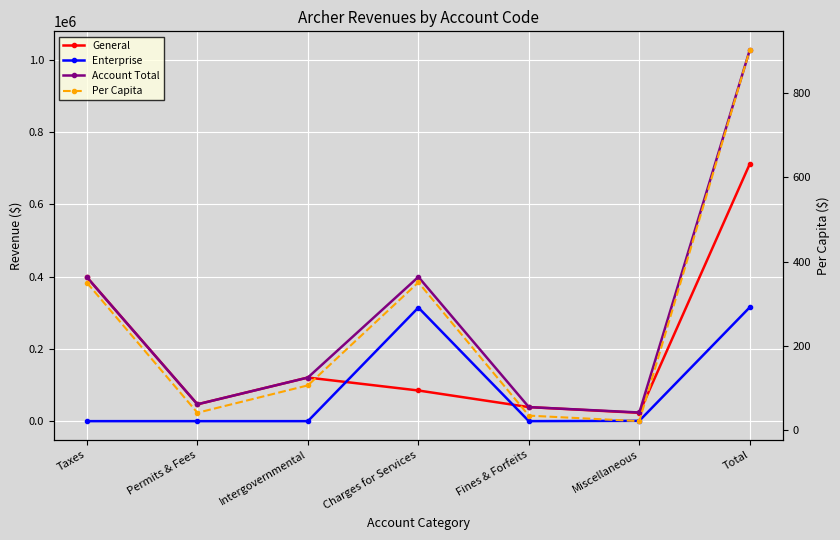

Reading left to right, what are all the values shown in this chart?

General: 397866.0	46577.0	120598.0	84768.0	38831.0	22987.0	711627.0
Enterprise: 0.0	0.0	0.0	314062.0	0.0	955.0	315017.0
Account Total: 397866.0	46577.0	120598.0	398830.0	38831.0	23942.0	1026644.0
Per Capita: 349.9	41.0	106.1	350.8	34.1	21.1	902.9